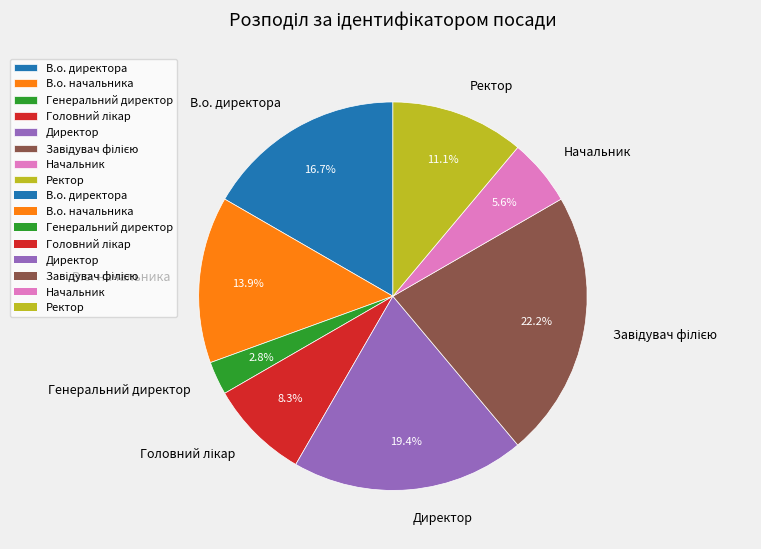

Approximately how many times larger is the value at В.о. начальника compared to Директор?

0.7